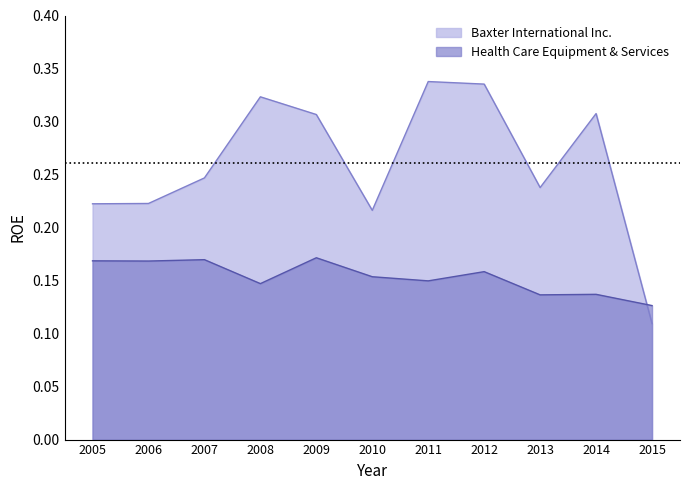

Which has a higher value, 2005 or 2011?

2011